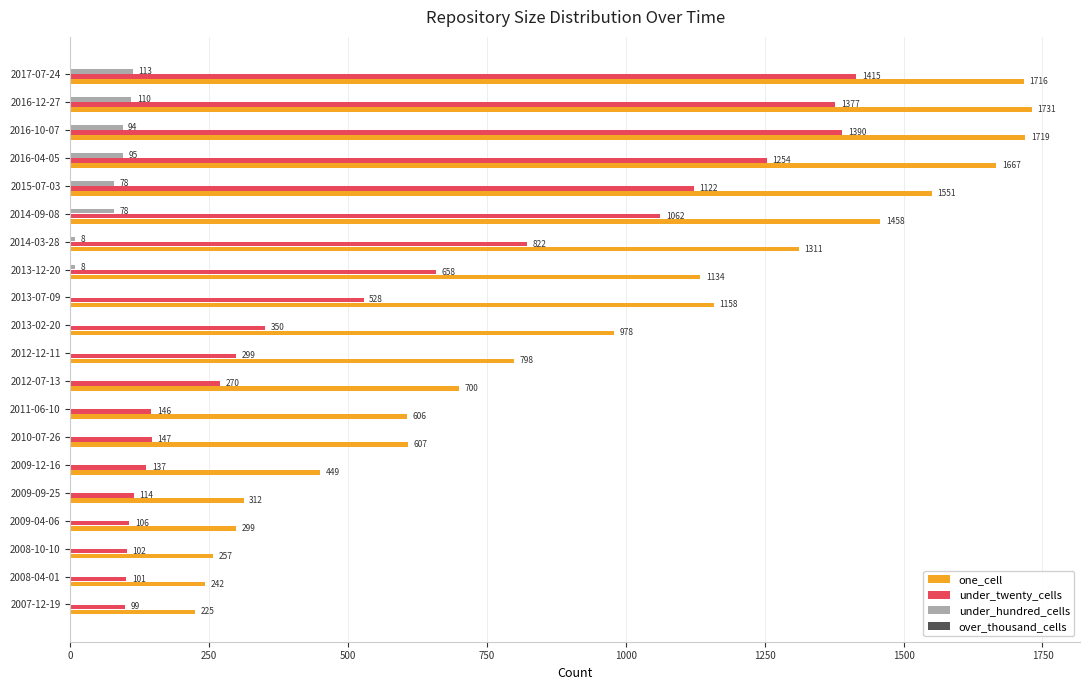

How many positive values does the under_hundred_cells series have?

8